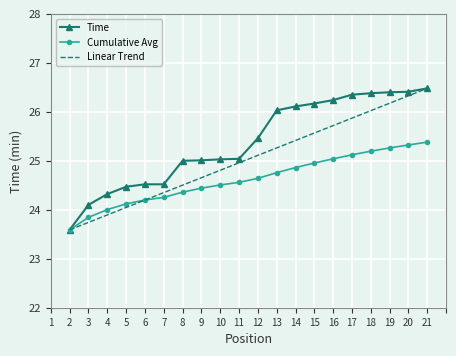

At which category is the sum across all series the highest?

21